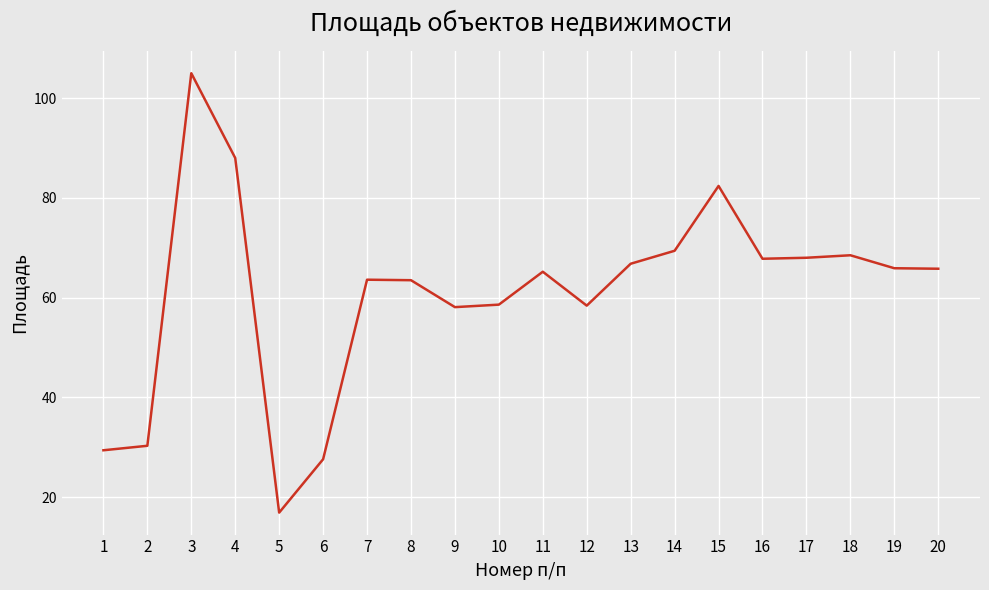

What is the difference between the values at 6 and 2?

2.7